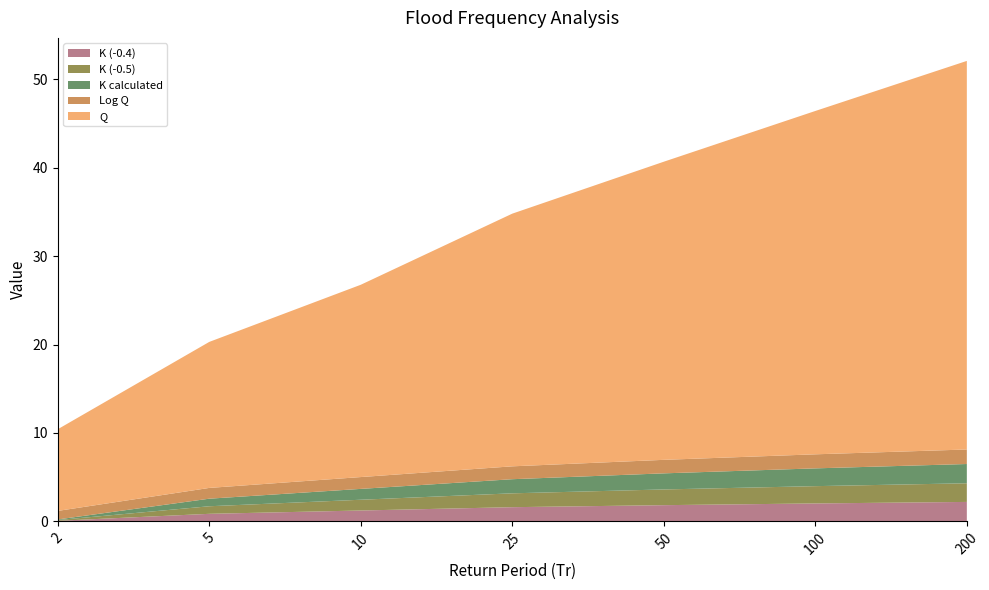

Reading left to right, transcribe all the data shown in this chart.

K (-0.4): 0.1	0.9	1.2	1.6	1.8	2.0	2.2
K (-0.5): 0.1	0.9	1.2	1.6	1.8	2.0	2.1
K calculated: 0.1	0.9	1.2	1.6	1.8	2.0	2.2
Log Q: 1.0	1.2	1.3	1.5	1.5	1.6	1.6
Q: 9.2	16.5	21.7	28.6	33.7	38.8	43.9